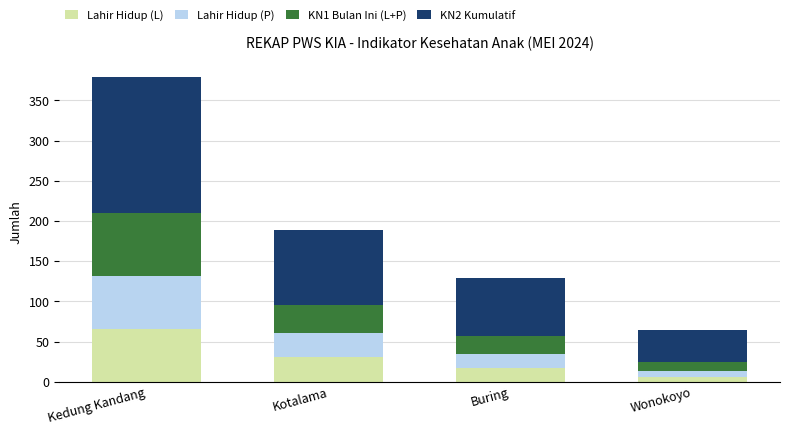

What is the approximate value of Lahir Hidup (L) at Wonokoyo, to the nearest 10?

10